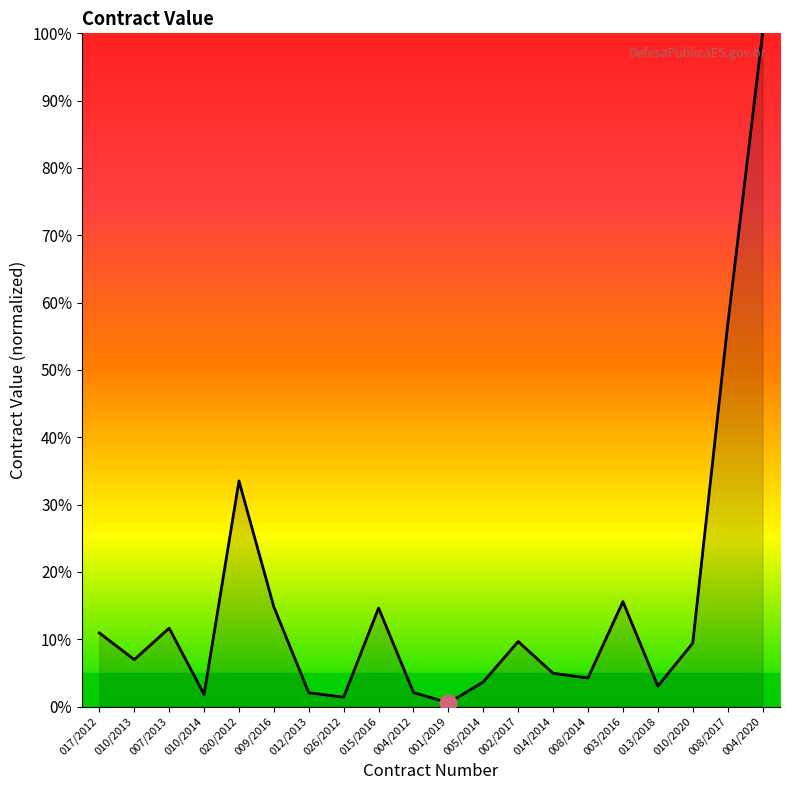

How many lines are shown in the chart?

1